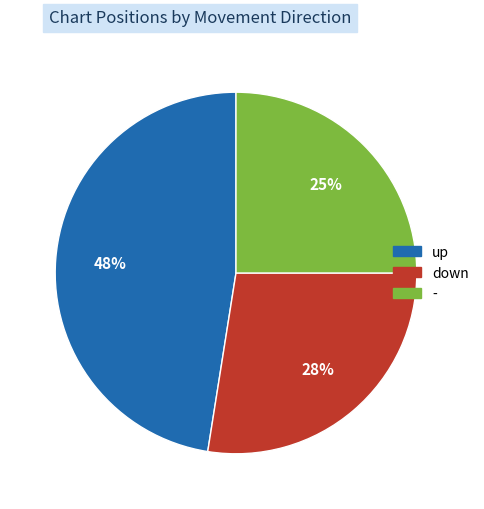

What is the ratio of the value at down to the value at up?

0.6